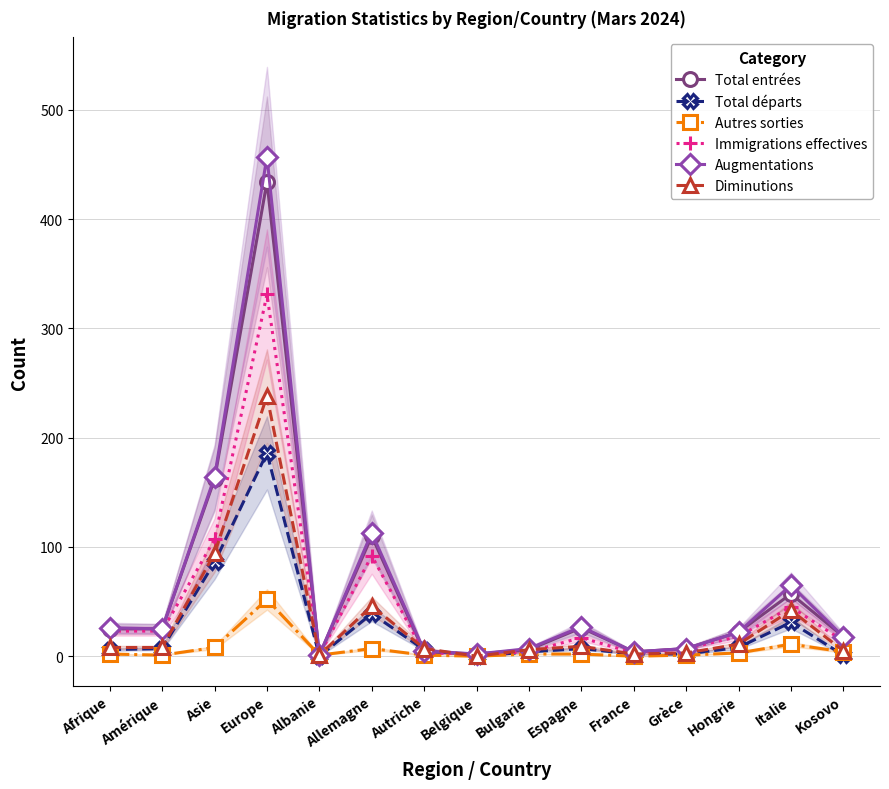

Between Belgique and Kosovo, which is larger?

Kosovo